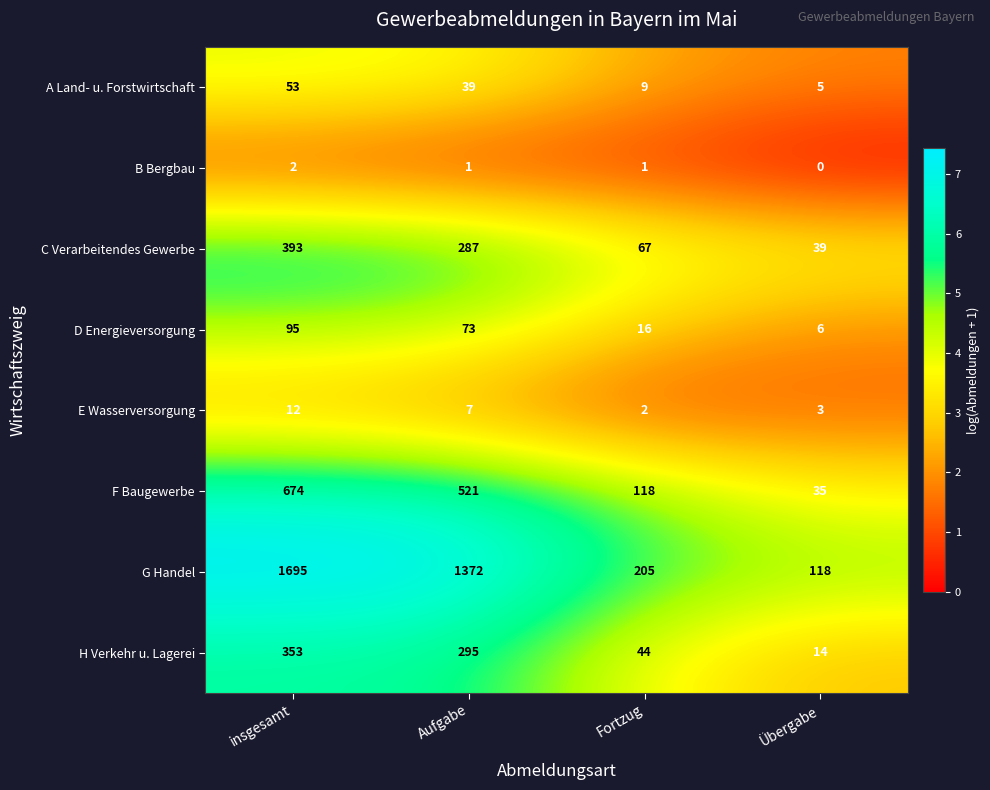

Where does the G Handel series first go above 1372?

insgesamt